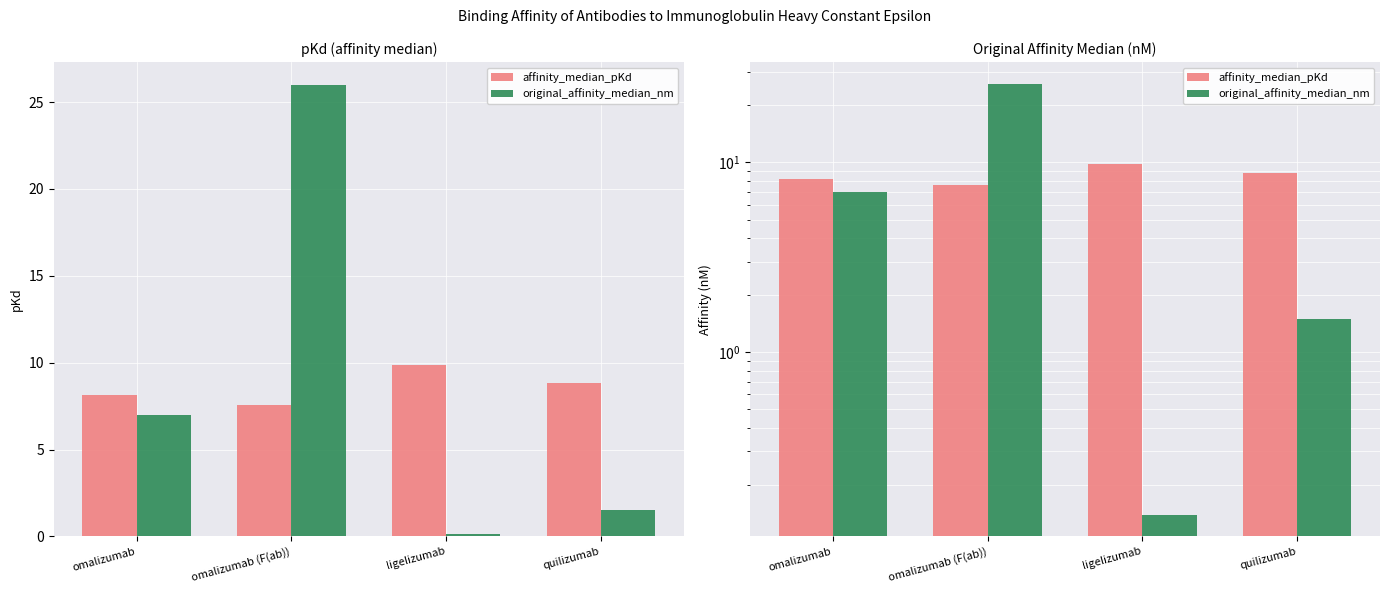

Rank the series by their maximum value, from highest to lowest.

original_affinity_median_nm, affinity_median_pKd